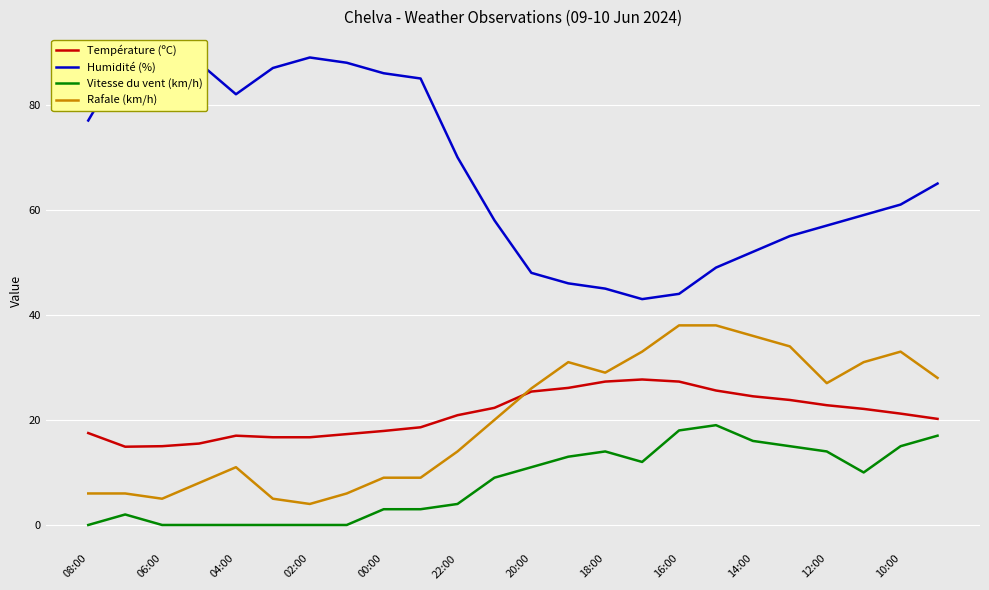

True or false: Température (ºC) and Vitesse du vent (km/h) cross at least once.

False